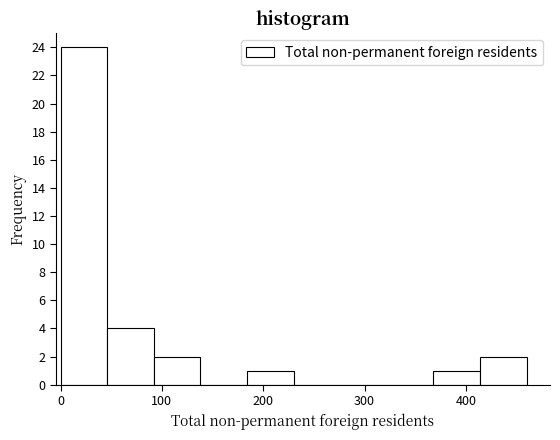

Which range on the x-axis has the tallest bar?

0 to 46